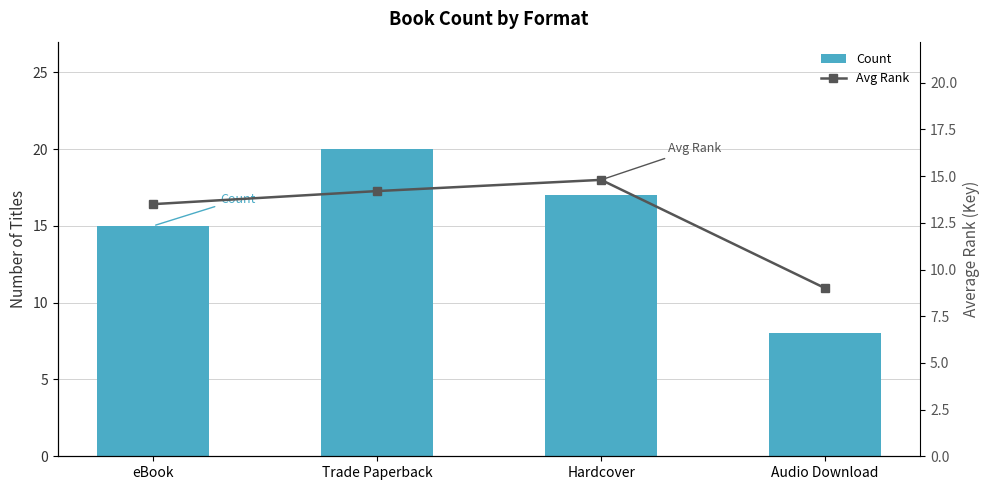

What are all the series names shown in the legend?

Count, Avg Rank